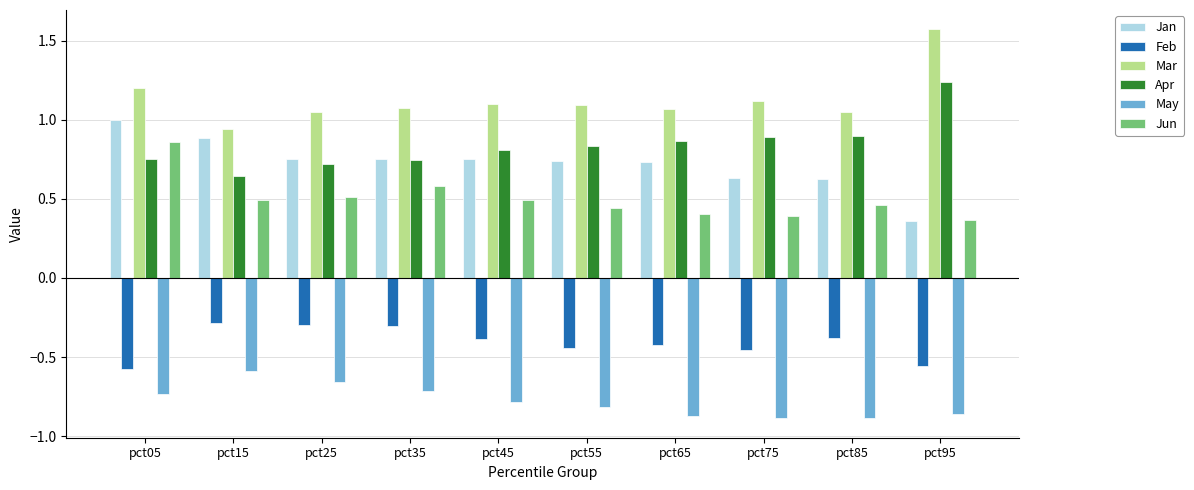

What is the spread (max minus min) of values at pct95?

2.4